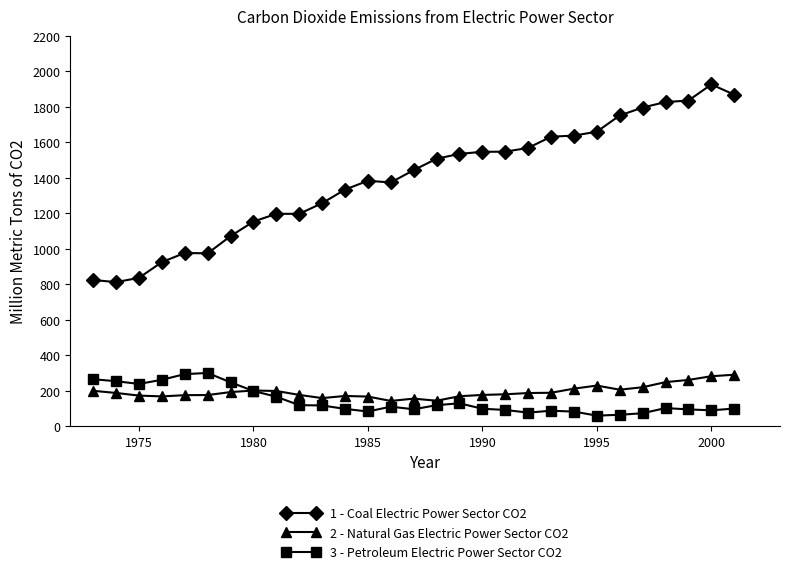

What is the greatest value displayed?

1926.4